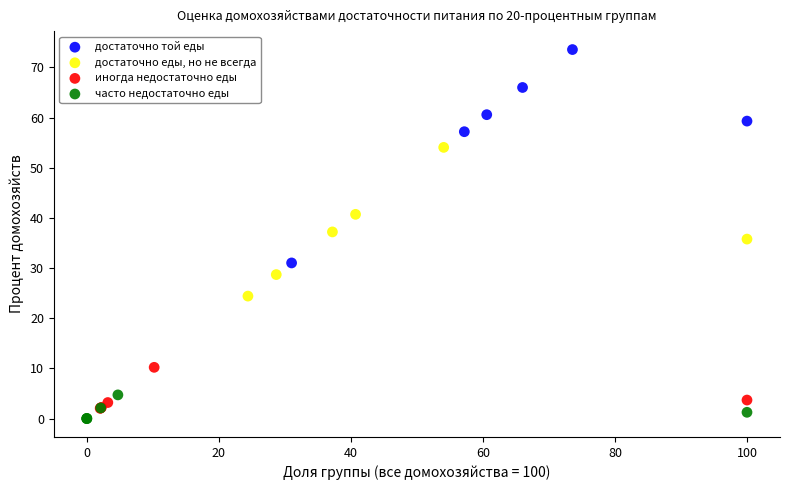

Which series contains the lowest Y value?

часто недостаточно еды